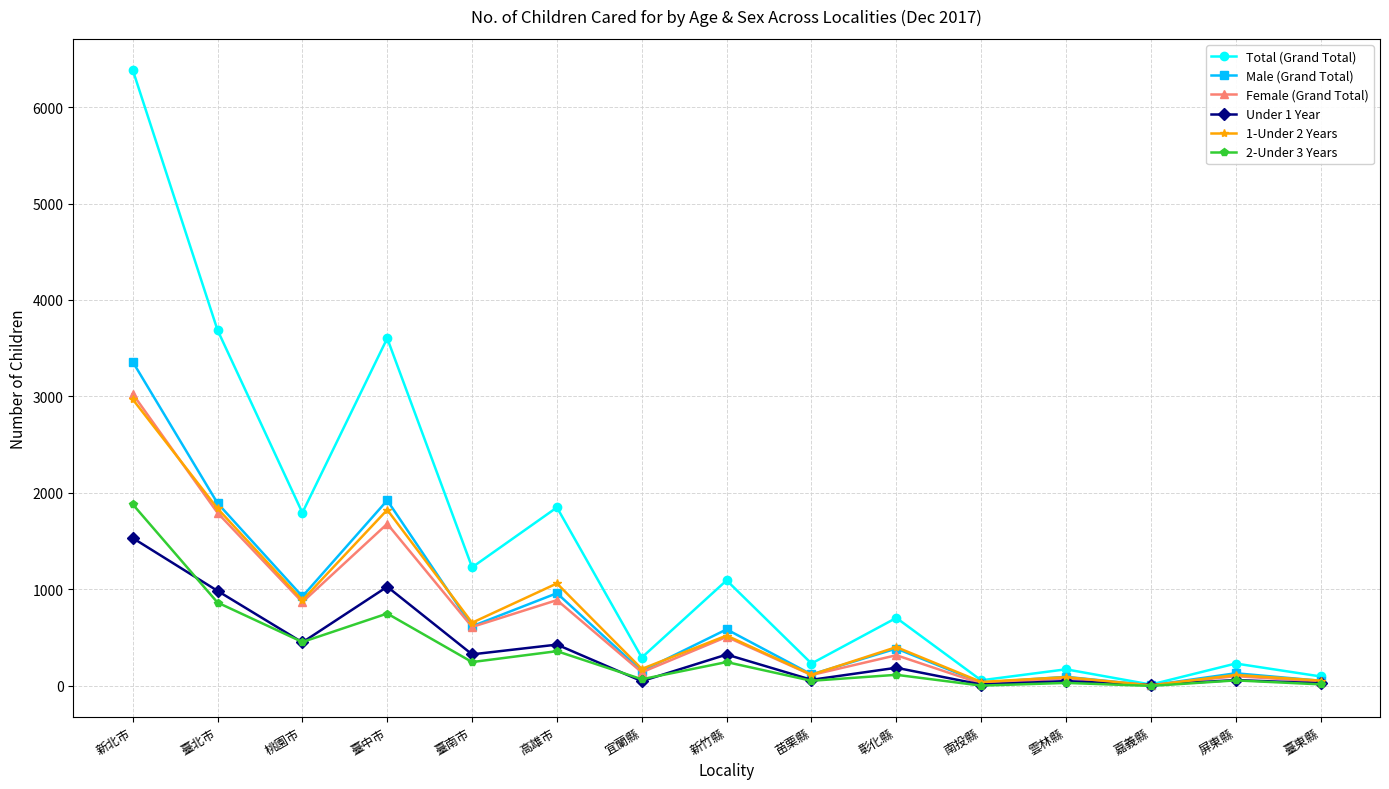

At which label is Total (Grand Total) closest to 3200?

臺中市